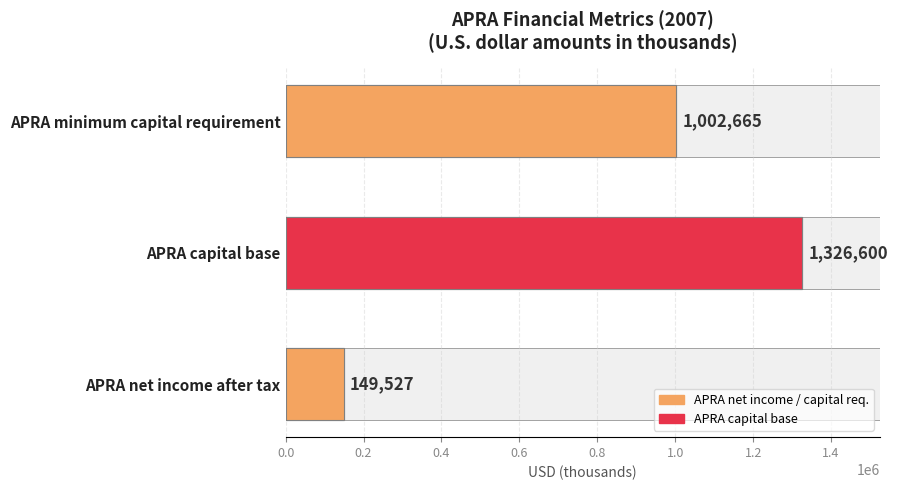

Read the value at APRA net income after tax.

149527